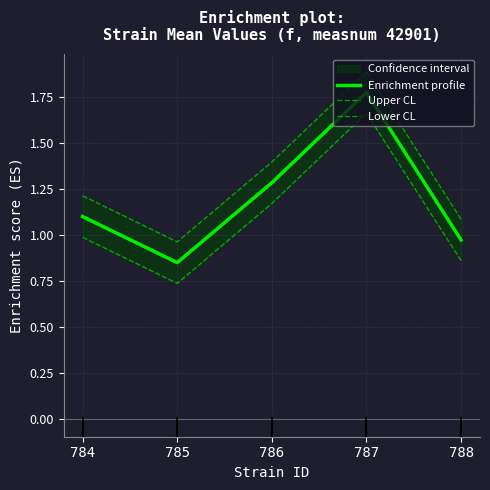

Reading left to right, extract all data points from this chart.

Enrichment profile: 784=1.1	785=0.8	786=1.3	787=1.8	788=1.0
Upper CL: 784=1.2	785=1.0	786=1.4	787=1.9	788=1.1
Lower CL: 784=1.0	785=0.7	786=1.2	787=1.7	788=0.9